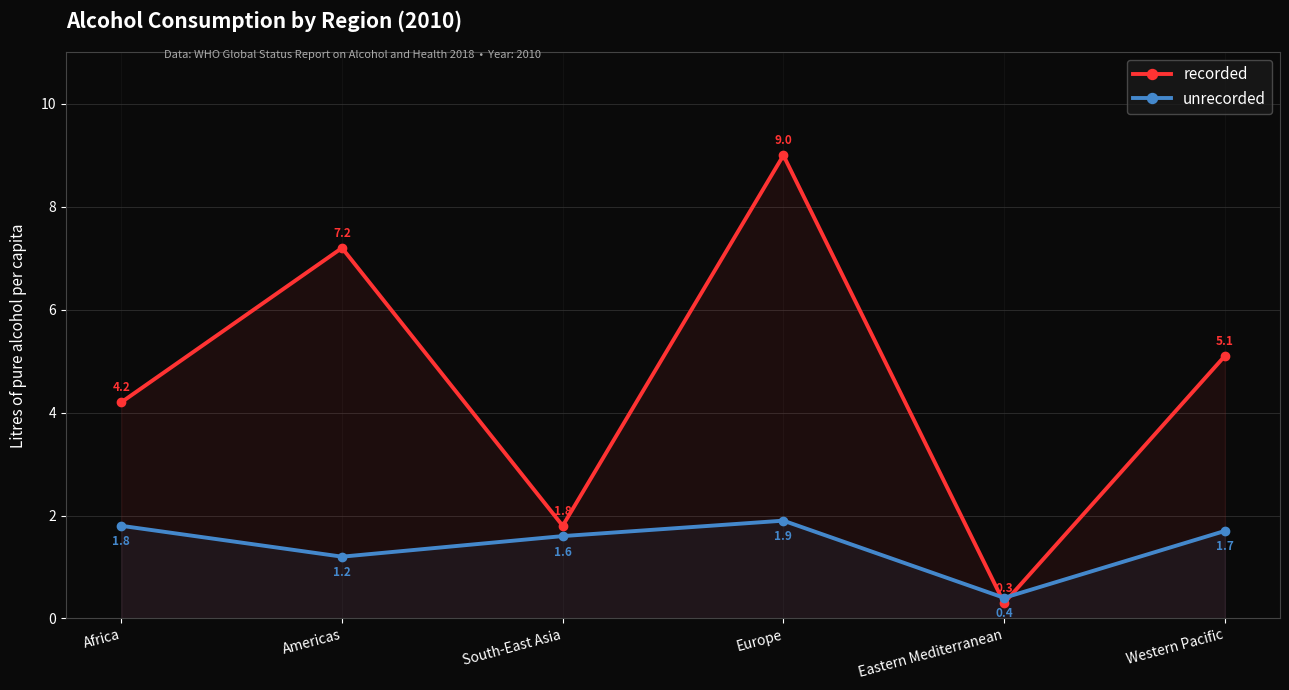

What is the maximum value shown in the chart?

9.0